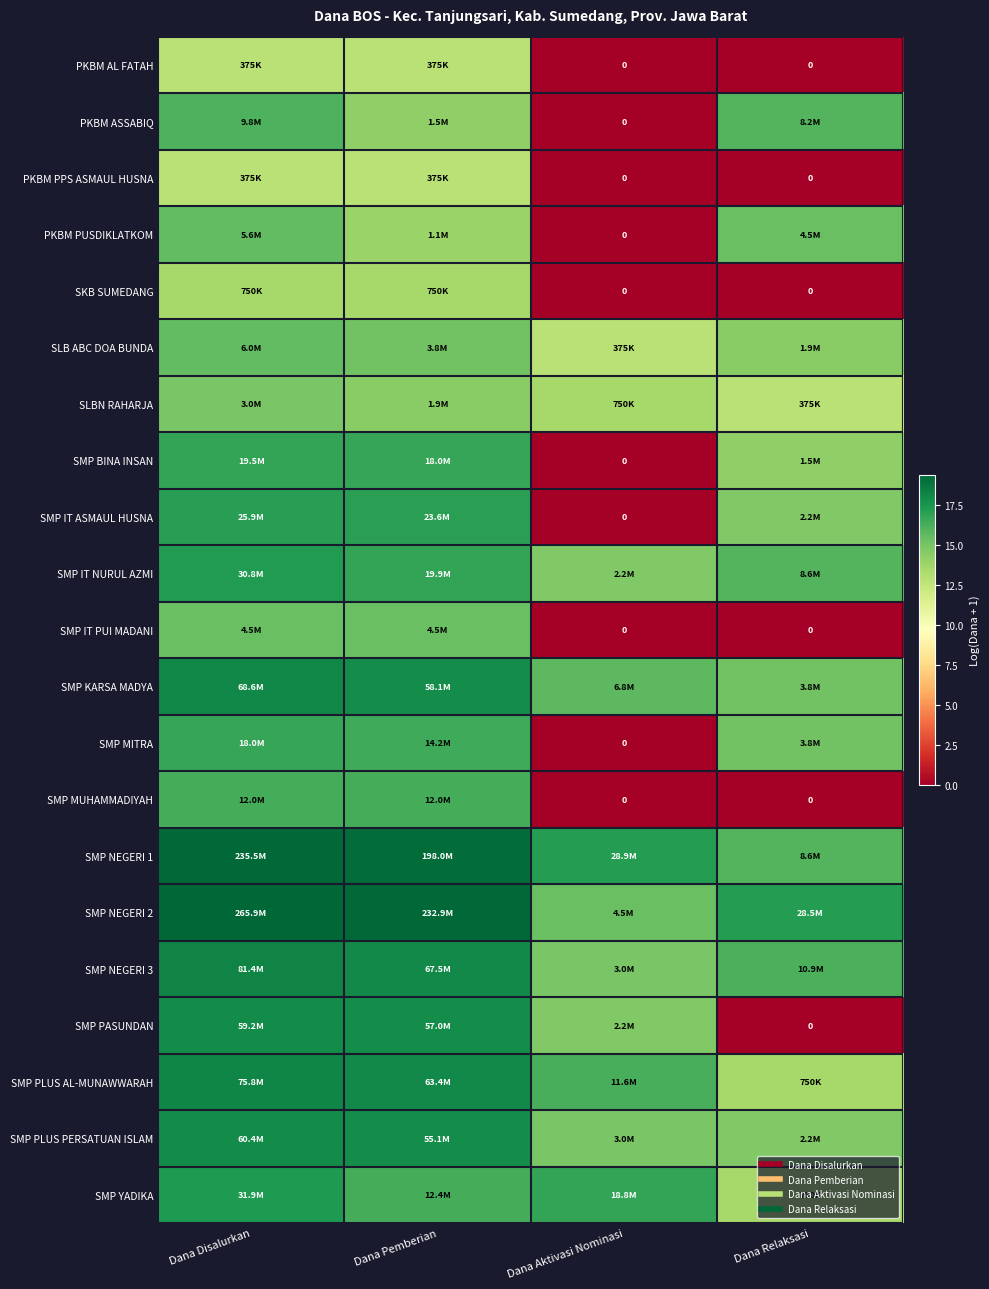

List the series in order of their peak value, highest first.

SMP NEGERI 2, SMP NEGERI 1, SMP NEGERI 3, SMP PLUS AL-MUNAWWARAH, SMP KARSA MADYA, SMP PLUS PERSATUAN ISLAM, SMP PASUNDAN, SMP YADIKA, SMP IT NURUL AZMI, SMP IT ASMAUL HUSNA, SMP BINA INSAN, SMP MITRA, SMP MUHAMMADIYAH, PKBM ASSABIQ, SLB ABC DOA BUNDA, PKBM PUSDIKLATKOM, SMP IT PUI MADANI, SLBN RAHARJA, SKB SUMEDANG, PKBM AL FATAH, PKBM PPS ASMAUL HUSNA